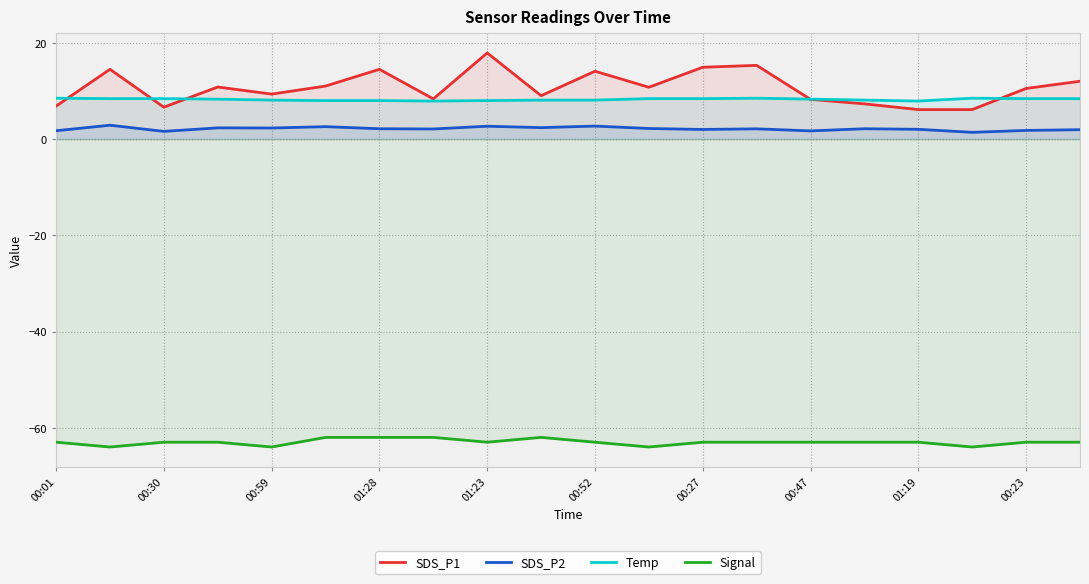

Which series has the largest total across all categories?

SDS_P1